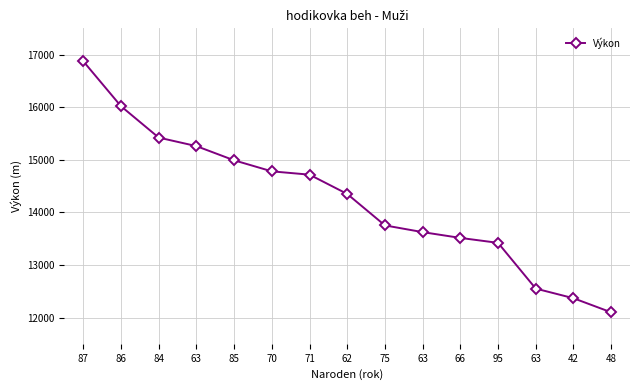

What is the average value?

14249